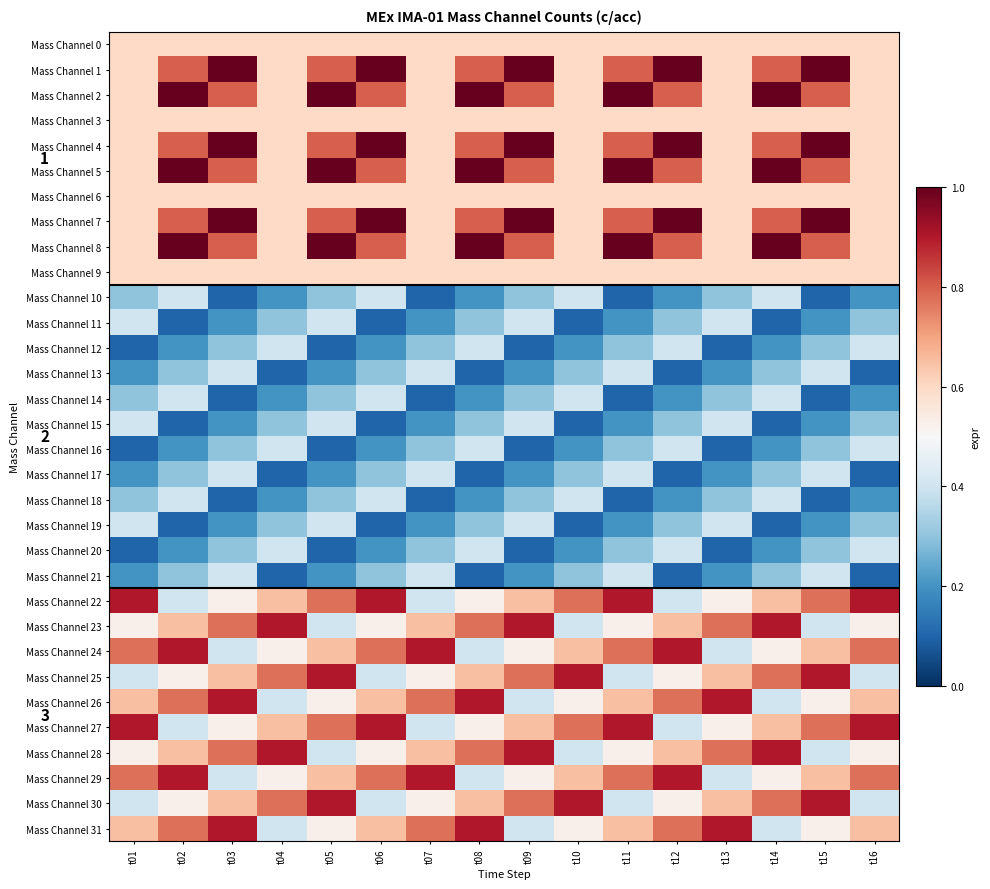

The Mass Channel 29 series shows 0.3 at t01. True or false?

False